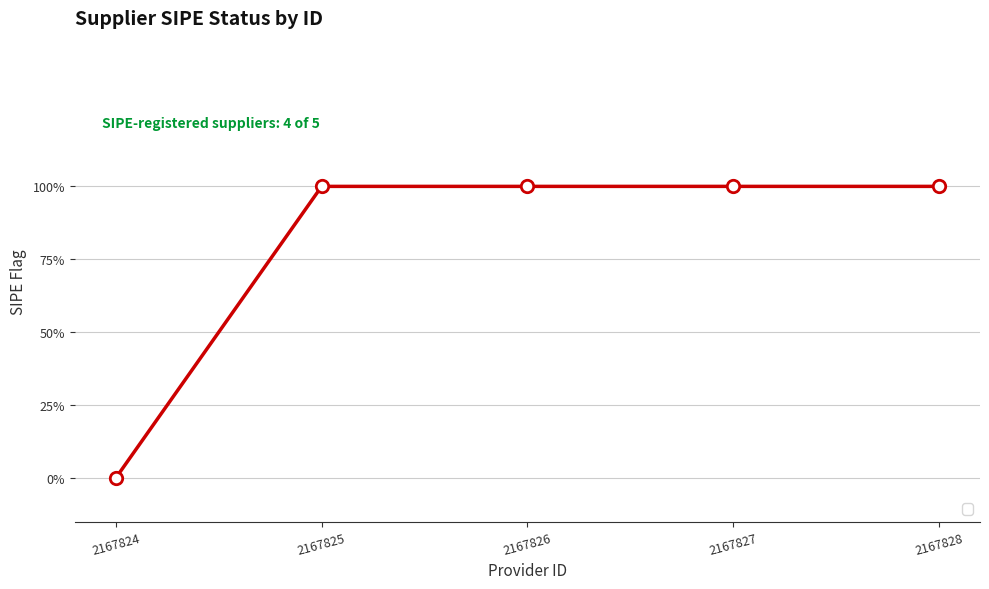

Which has a higher value, 2167824 or 2167826?

2167826